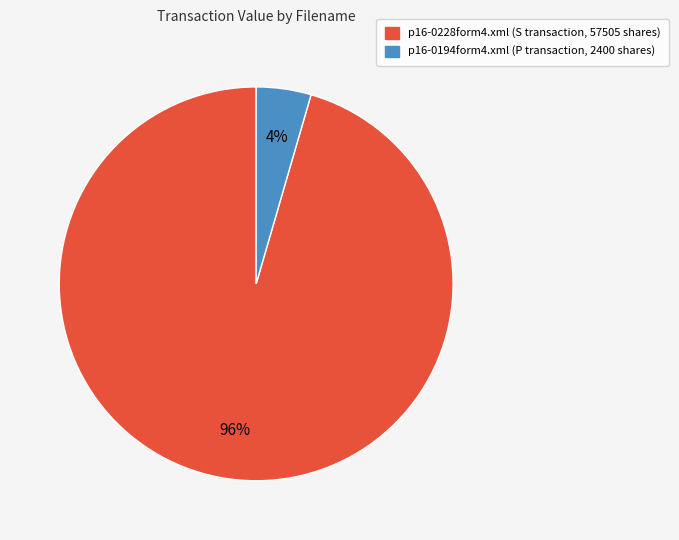

To the nearest percent, what is the combined percentage of p16-0228form4.xml and p16-0194form4.xml?

100%